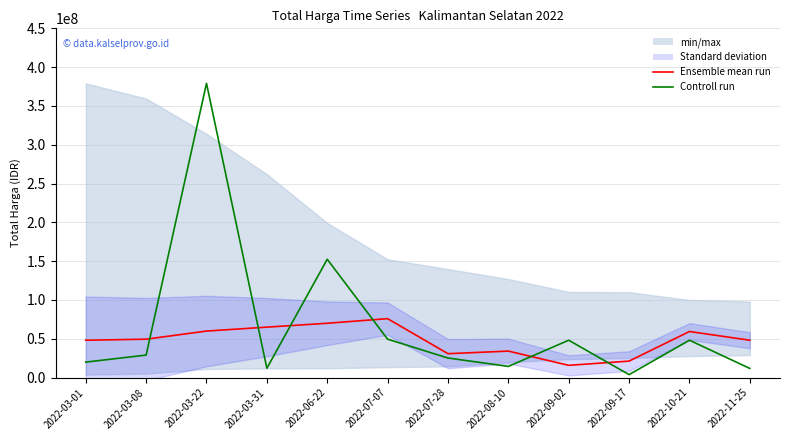

What position from the left is 2022-07-07?

6